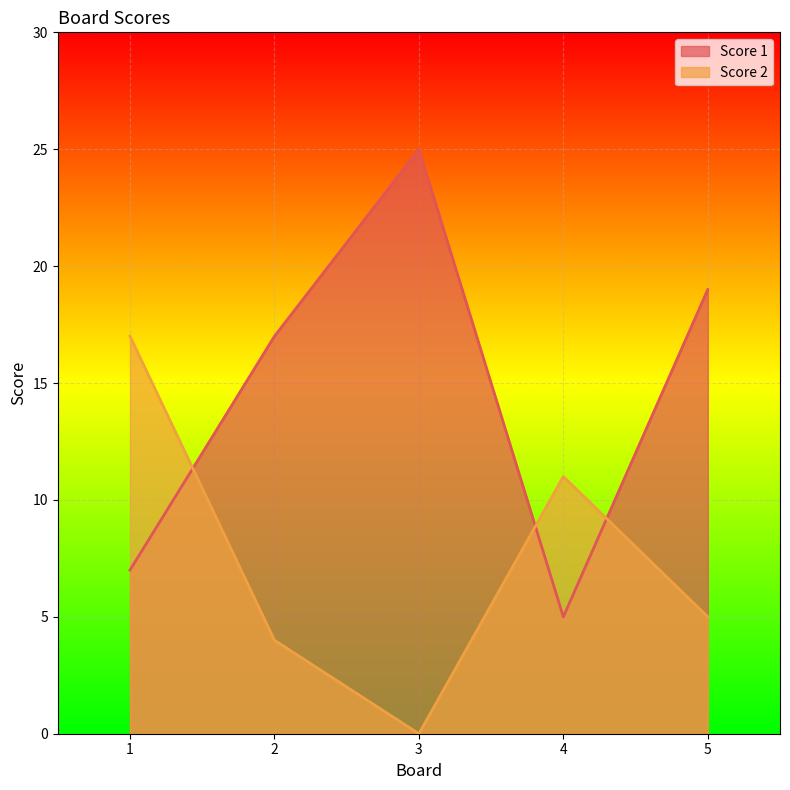

List the series in order of their overall mean, lowest first.

Score 2, Score 1